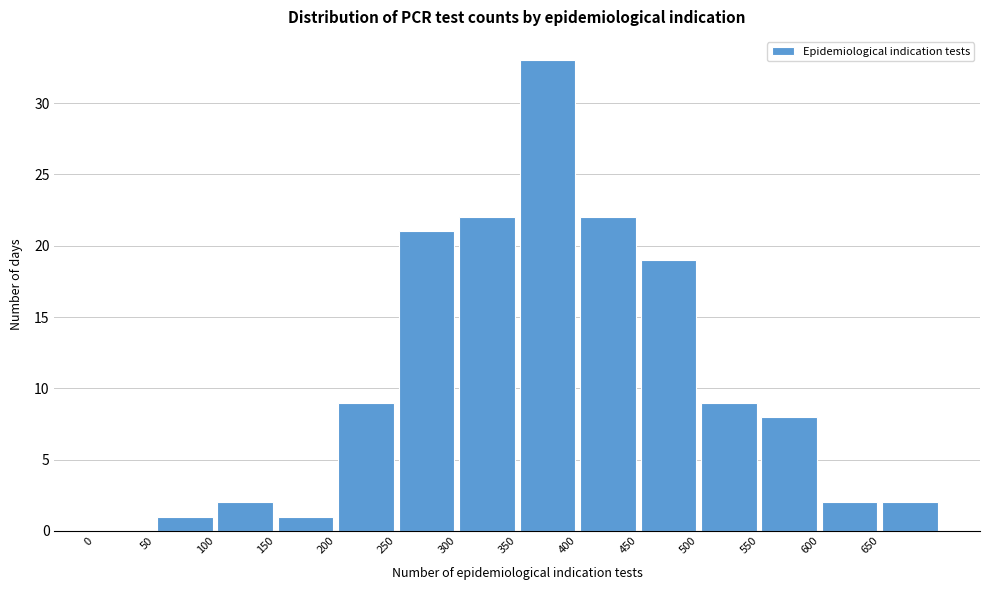

Reading left to right, transcribe this chart: for each bar, give the range it covers on the x-axis and its height. The values are not printed on the chart, so give them approximately, as read against the axis.

0 to 50: 0
50 to 100: 1
100 to 150: 2
150 to 200: 1
200 to 250: 9
250 to 300: 21
300 to 350: 22
350 to 400: 33
400 to 450: 22
450 to 500: 19
500 to 550: 9
550 to 600: 8
600 to 650: 2
650 to 700: 2